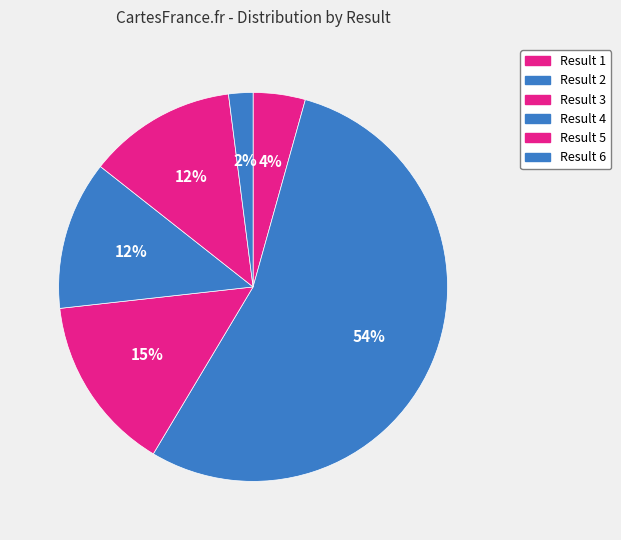

Count the number of slices in the pie.

6